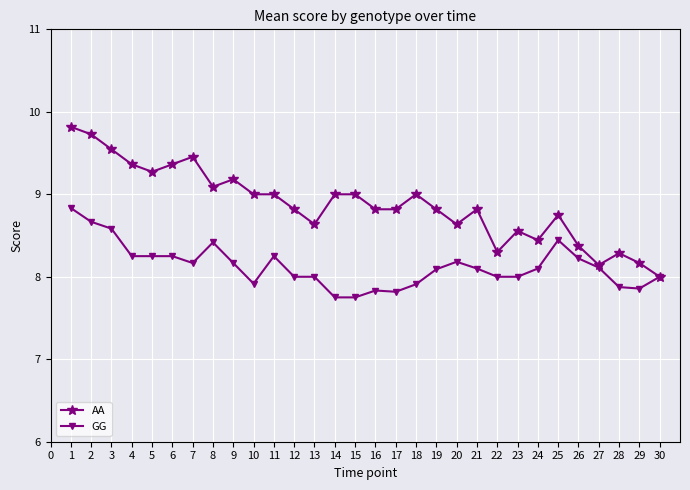

What is the total value across all series at 2?

18.4